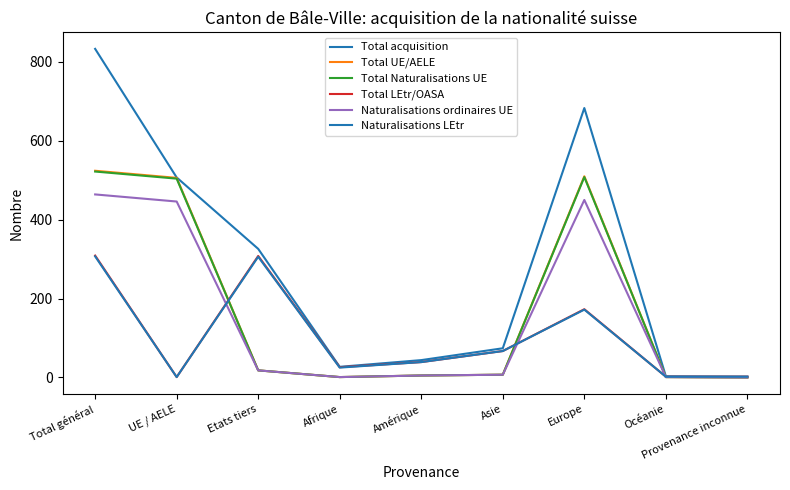

How many lines are shown in the chart?

6